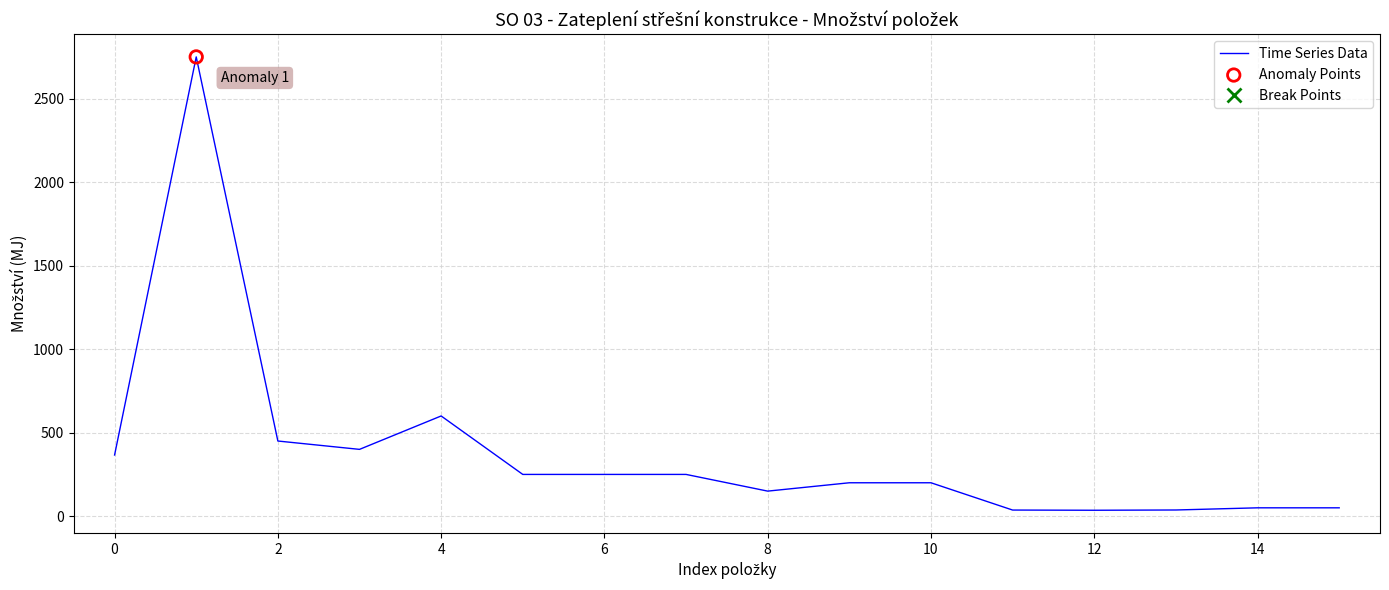

What is the greatest value displayed?

2750.0